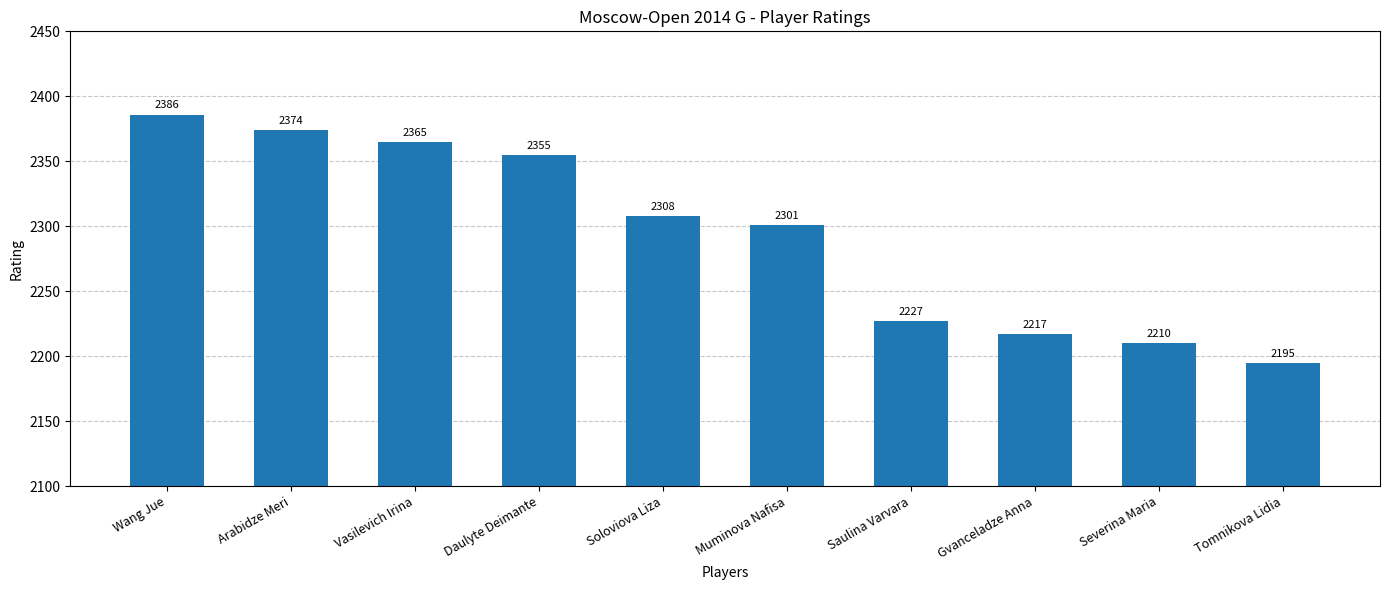

What is the ratio of the value at Muminova Nafisa to the value at Severina Maria?

1.0